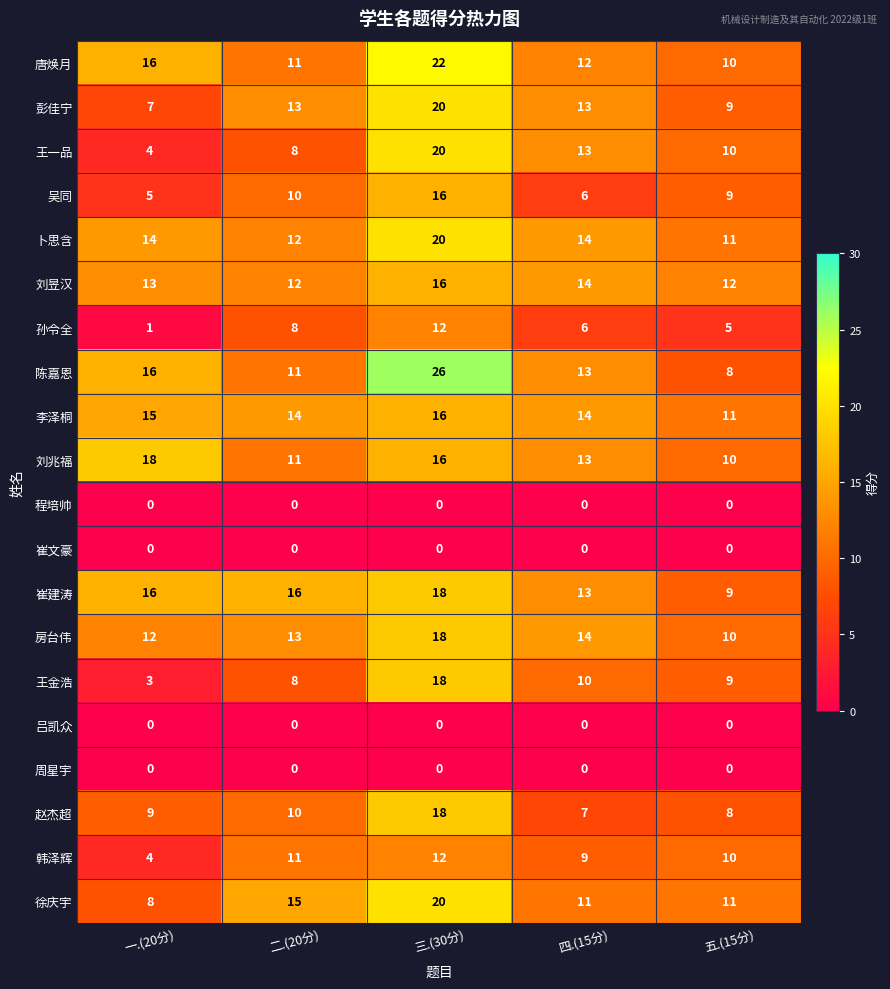

Which series has the largest range (max minus min)?

陈嘉恩